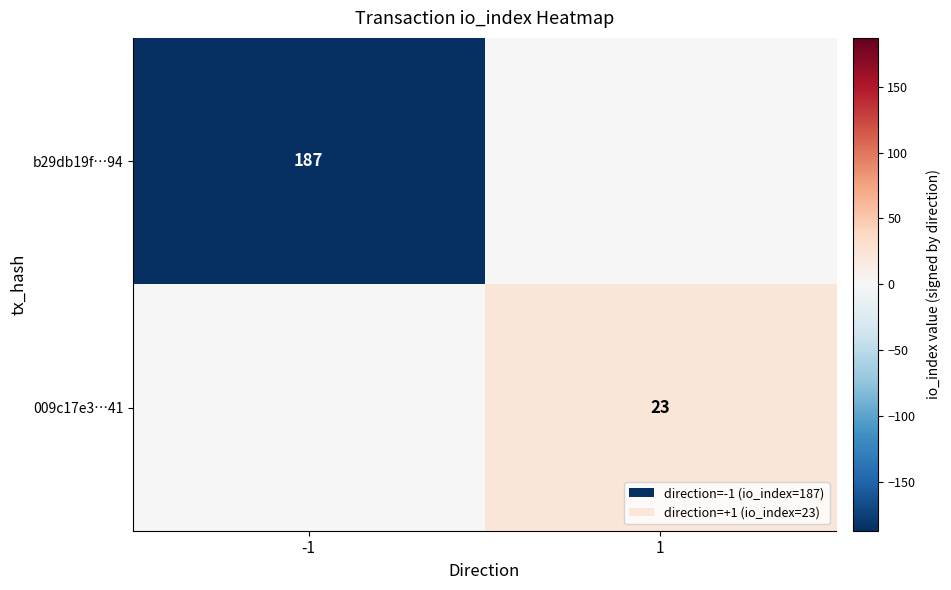

The value of 009c17e3…41 at 1 is 23. True or false?

True